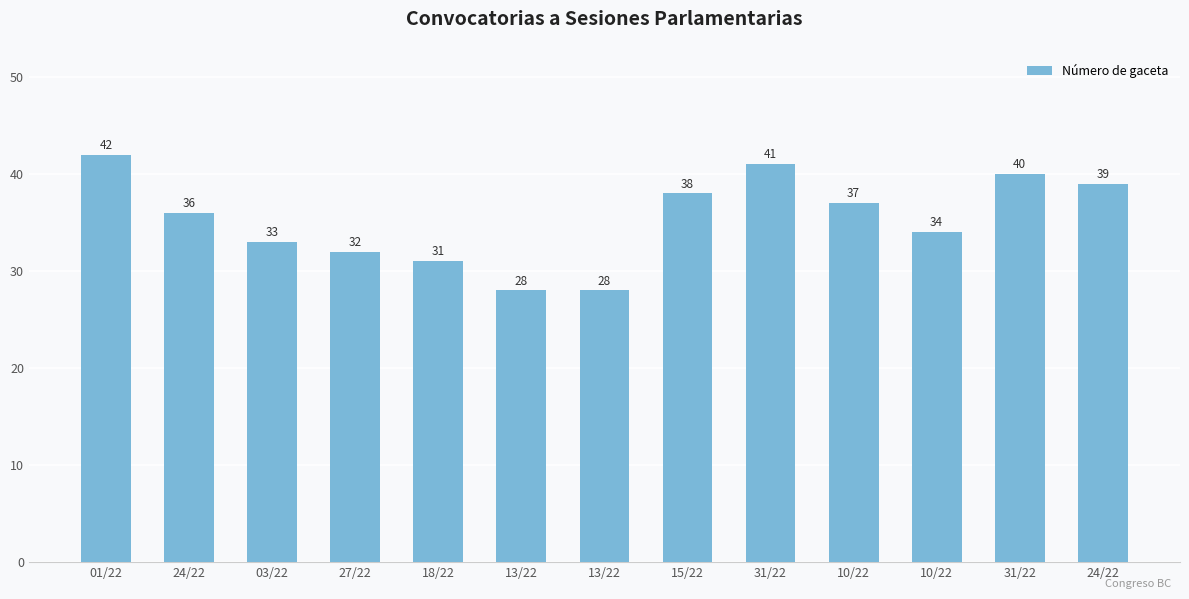

Count the number of data series in this chart.

1